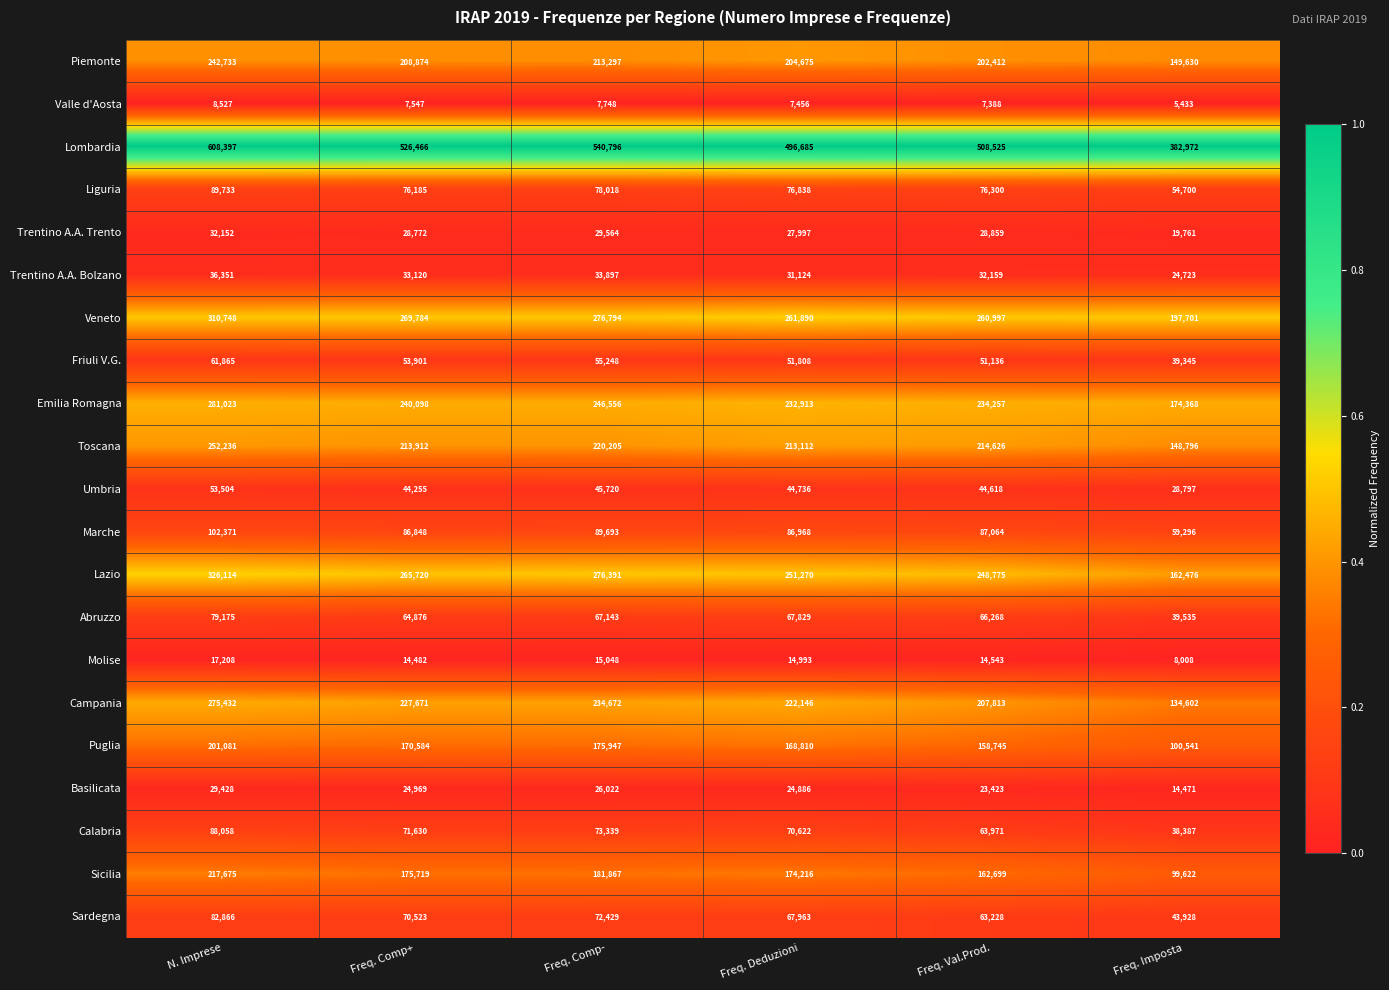

At which category is the sum across all series the highest?

N. Imprese